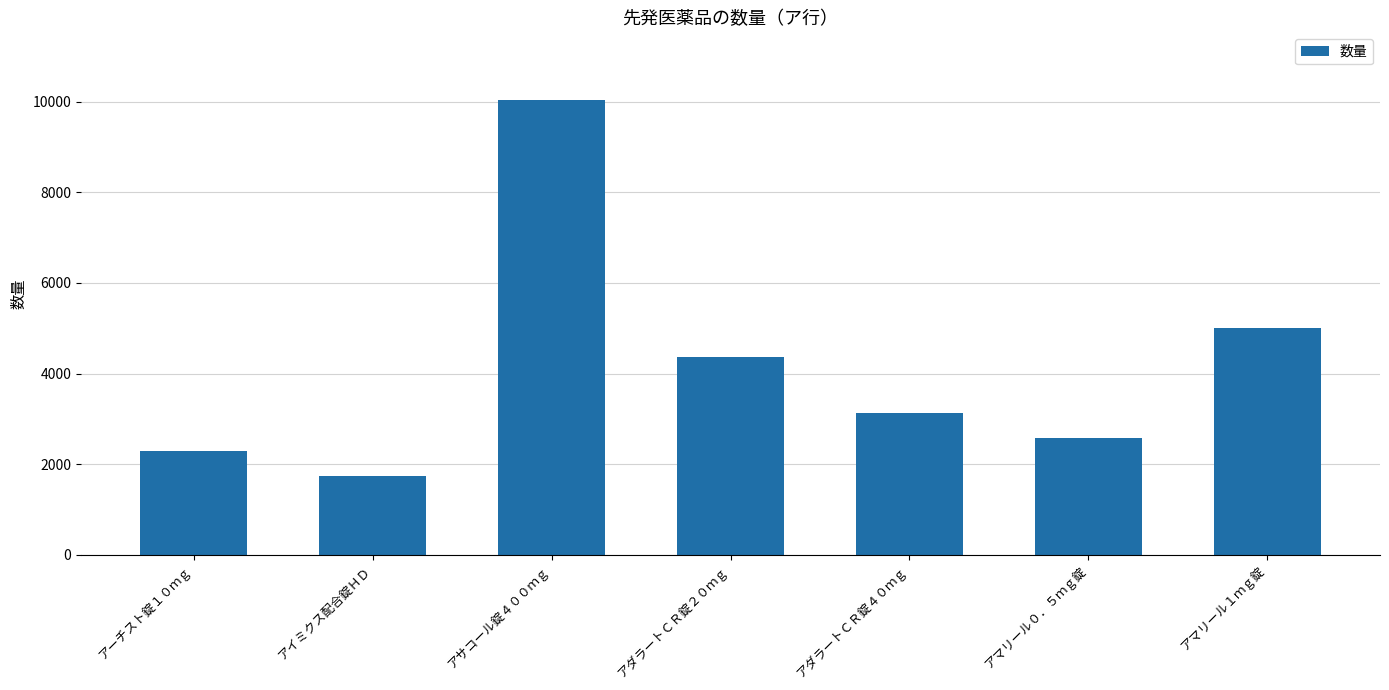

The value at アマリール１ｍｇ錠 is 7338. True or false?

False